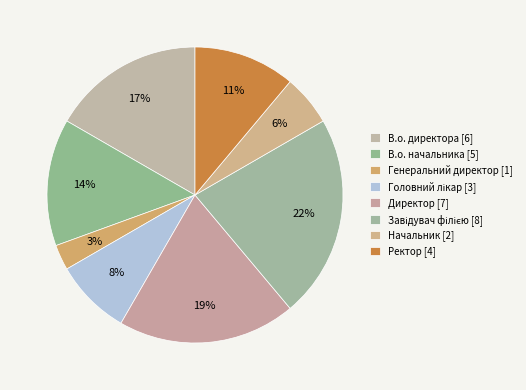

How many slices are in this pie chart?

8